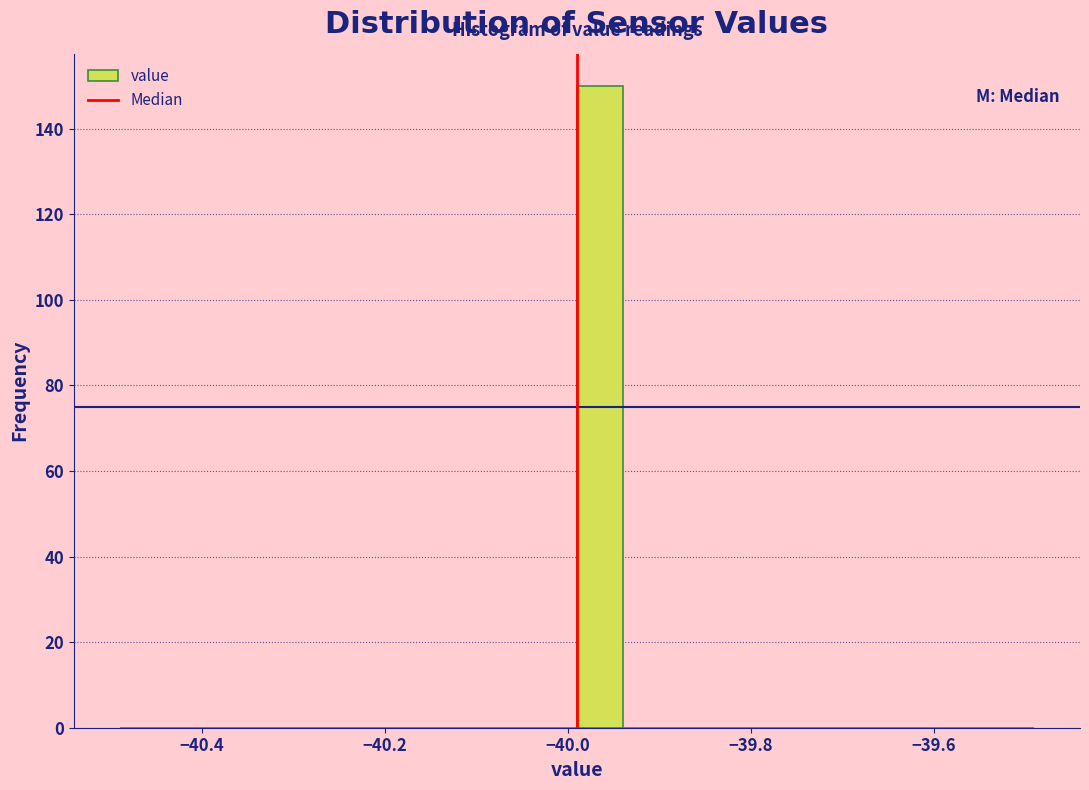

Around what value on the x-axis is the tallest bar? Give the approximate position of its centre, as read against the axis.

-39.96